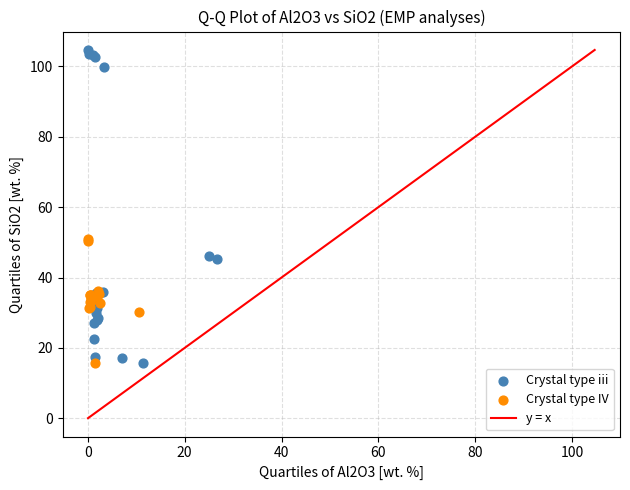

Which series has the largest Y range (max minus min)?

Crystal type iii